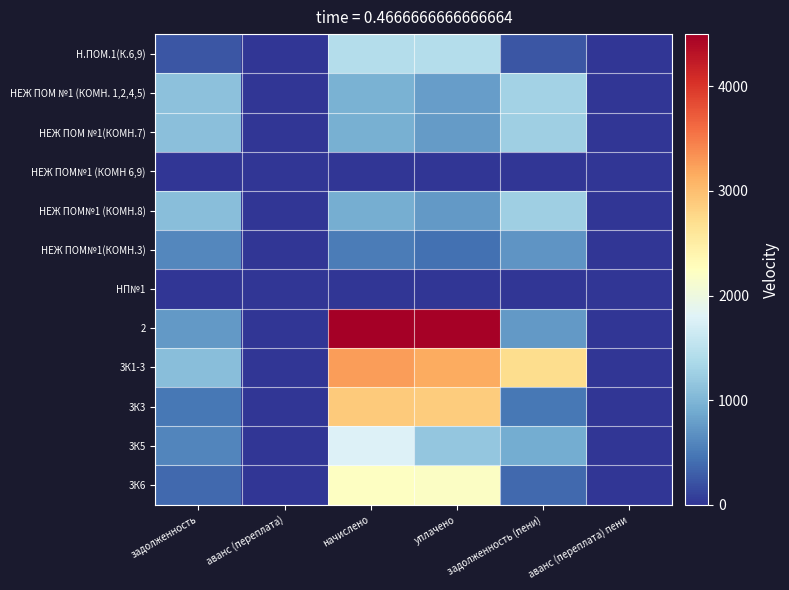

Rank the series by their maximum value, from highest to lowest.

2, 3К1-3, 3К3, 3К6, 3К5, Н.ПОМ.1(К.6,9), НЕЖ ПОМ №1 (КОМН. 1,2,4,5), НЕЖ ПОМ №1(КОМН.7), НЕЖ ПОМ№1 (КОМН.8), НЕЖ ПОМ№1(КОМН.3), НЕЖ ПОМ№1 (КОМН 6,9), НП№1